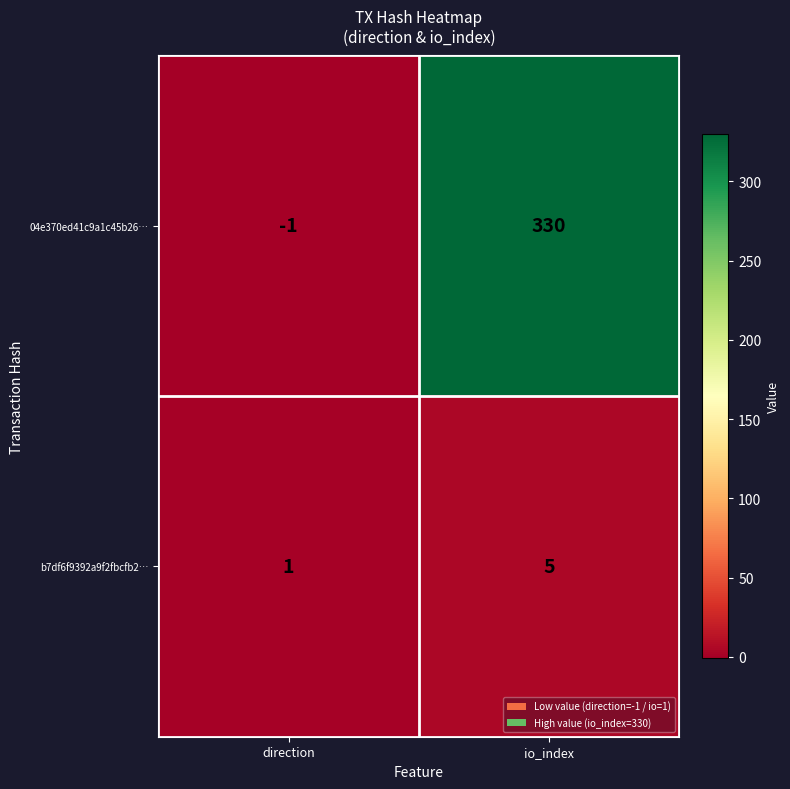

What is the average value of the b7df6f9392a9f2fbcfb2… series?

3